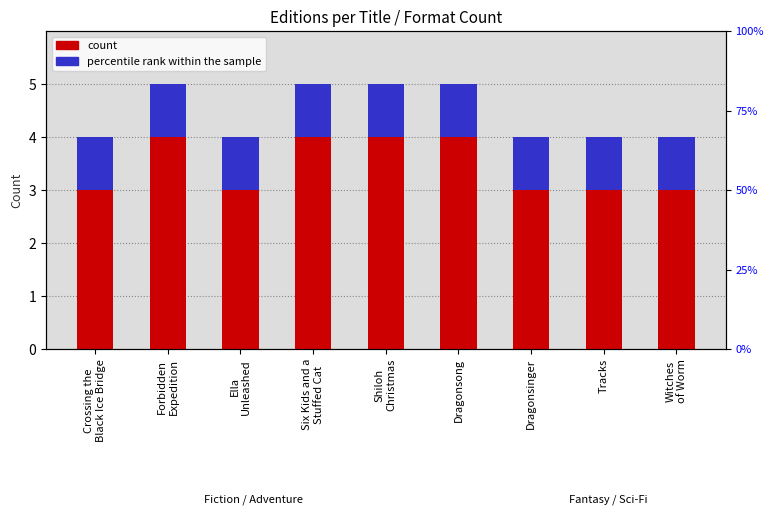

True or false: percentile rank within the sample has a value of 1 at Dragonsong.

False